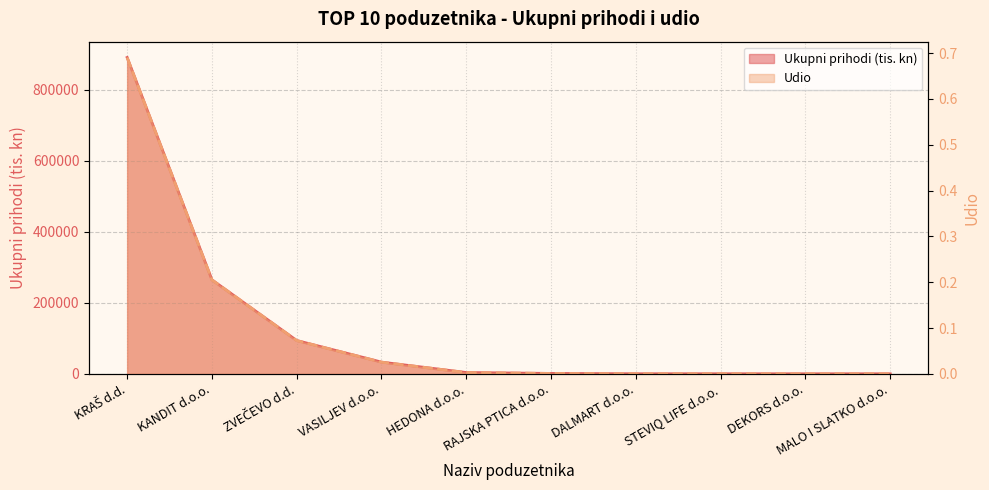

The Ukupni prihodi (tis. kn) series shows 620.3 at RAJSKA PTICA d.o.o.. True or false?

False